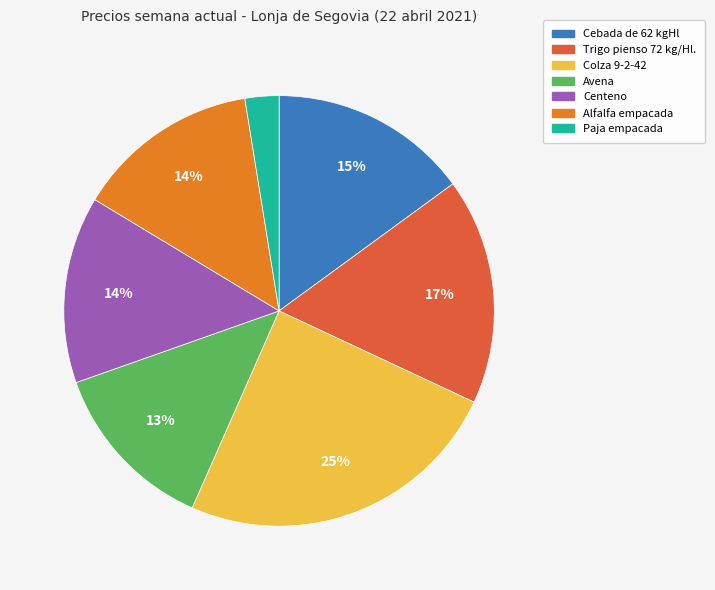

Which has a higher value, Alfalfa empacada or Colza 9-2-42?

Colza 9-2-42